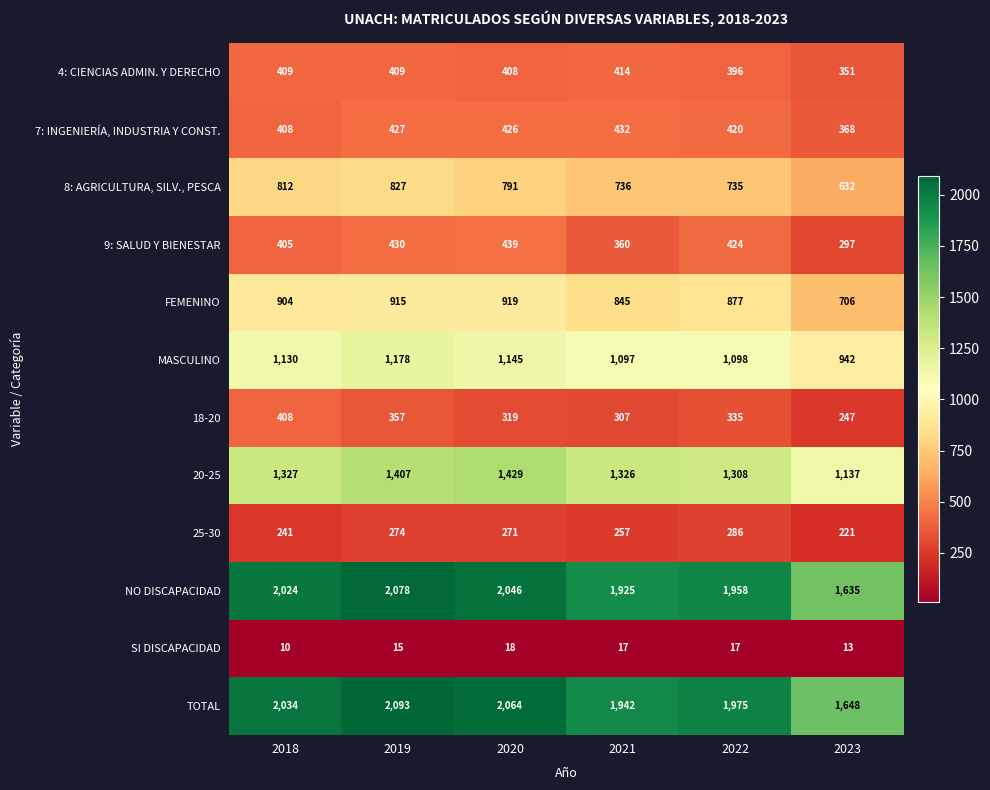

Rank the series at 2022 from lowest to highest value.

SI DISCAPACIDAD, 25-30, 18-20, 4: CIENCIAS ADMIN. Y DERECHO, 7: INGENIERÍA, INDUSTRIA Y CONST., 9: SALUD Y BIENESTAR, 8: AGRICULTURA, SILV., PESCA, FEMENINO, MASCULINO, 20-25, NO DISCAPACIDAD, TOTAL